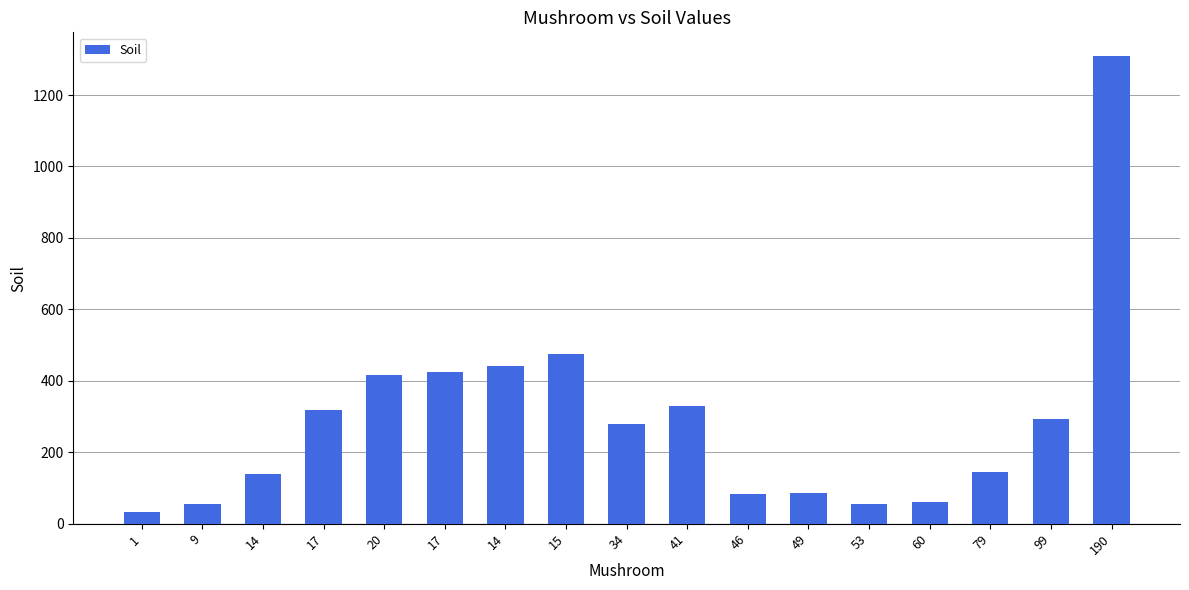

Reading left to right, extract all data points from this chart.

1=33	9=55	14=138	17=319	20=415	17=425	14=442	15=475	34=279	41=329	46=82	49=86	53=55	60=60	79=144	99=292	190=1310